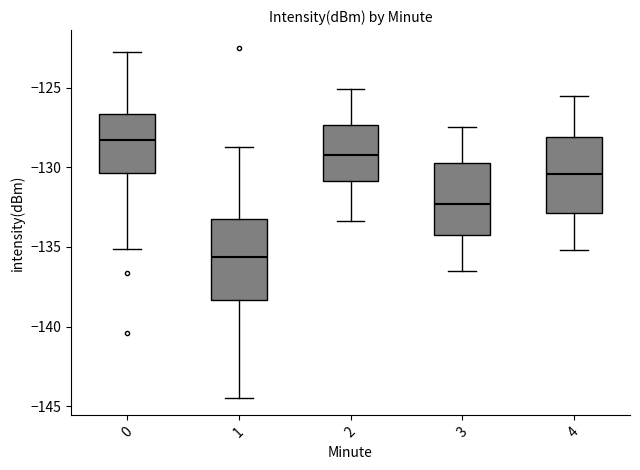

Which box's median line is the highest?

0